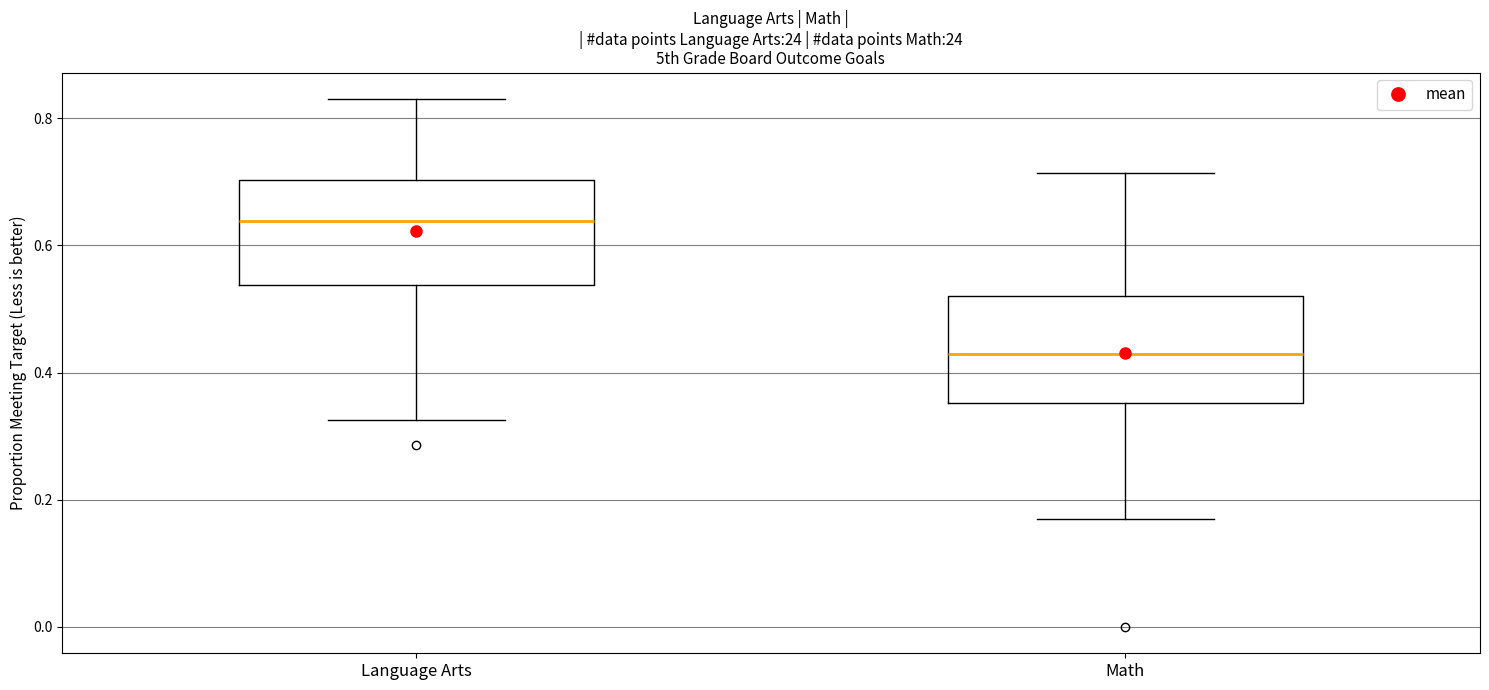

Reading left to right, read every box against the y-axis: the position of its median line, the range the box covers, and the ends of its whiskers. The values are not printed on the chart, so give them approximately, as read against the axis.

Language Arts: median 0.64, box 0.54 to 0.70, whiskers 0.32 to 0.84
Math: median 0.42, box 0.36 to 0.52, whiskers 0.18 to 0.72